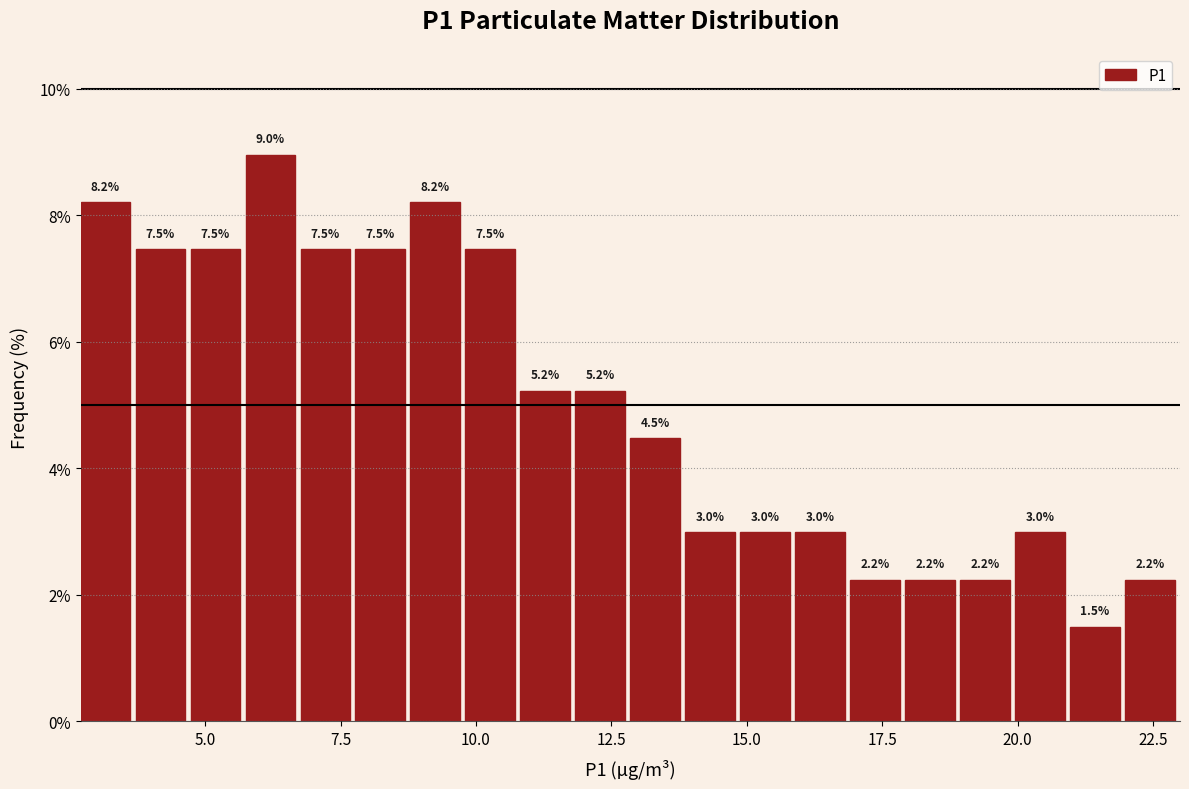

Around what value on the x-axis is the tallest bar? Give the approximate position of its centre, as read against the axis.

6.0